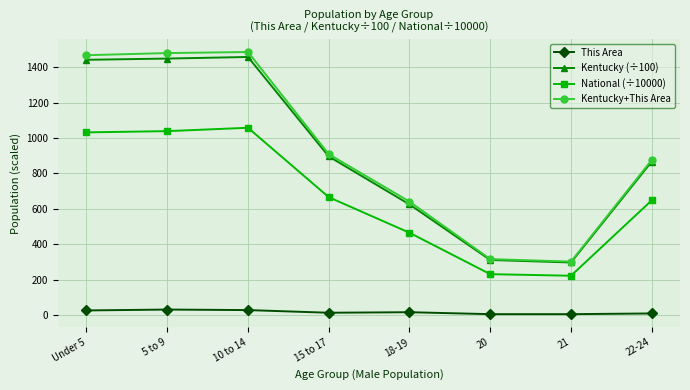

At which category does National (÷10000) reach its first local peak?

10 to 14